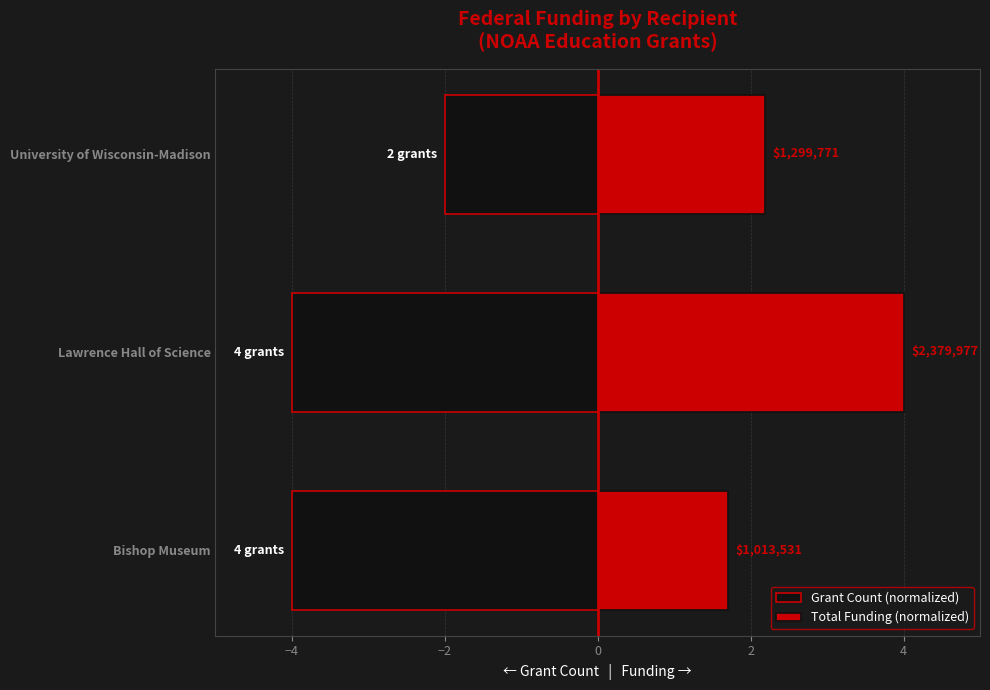

How many Total Funding (normalized) values are between 1 and 4?

3